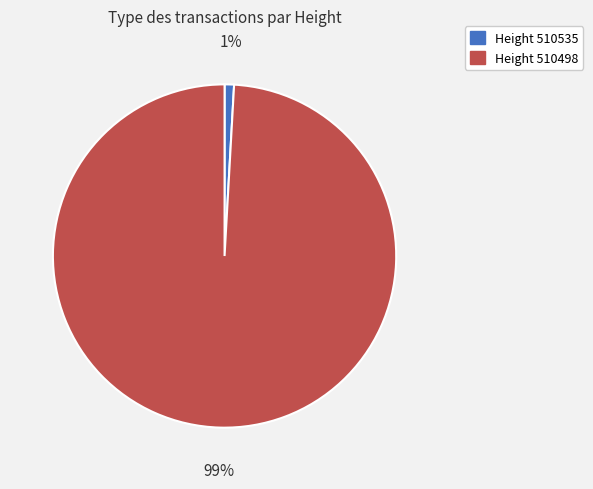

To the nearest percent, what is the difference between the largest and smallest slice percentages?

98%